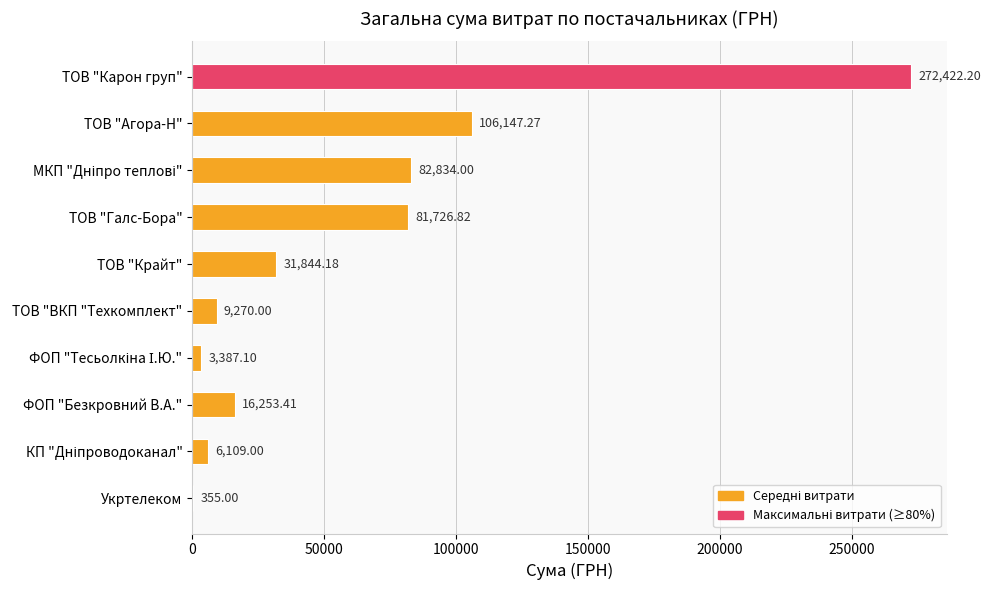

At which label is the value closest to 136388?

ТОВ "Агора-Н"